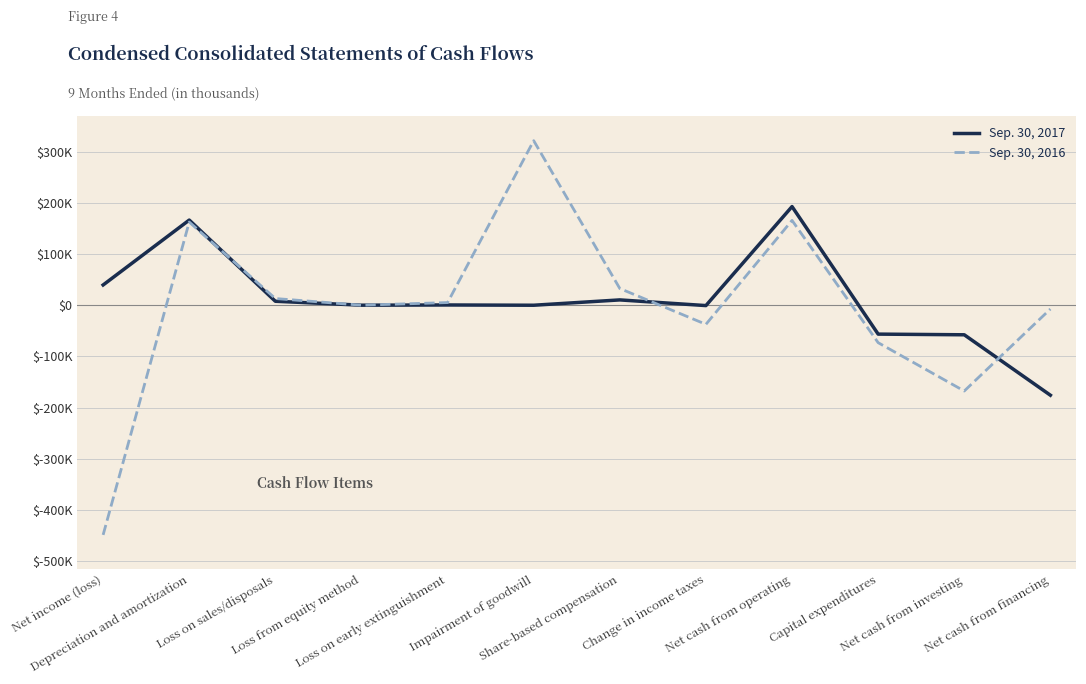

Where is the first local maximum for Sep. 30, 2016?

Depreciation and amortization